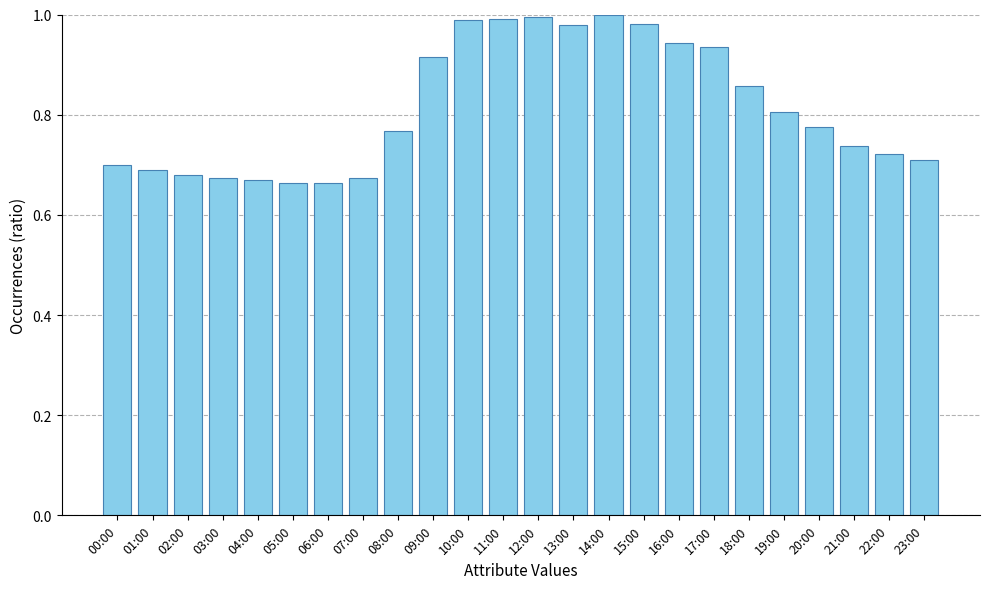

What is the change in value from 06:00 to 10:00?

+0.3